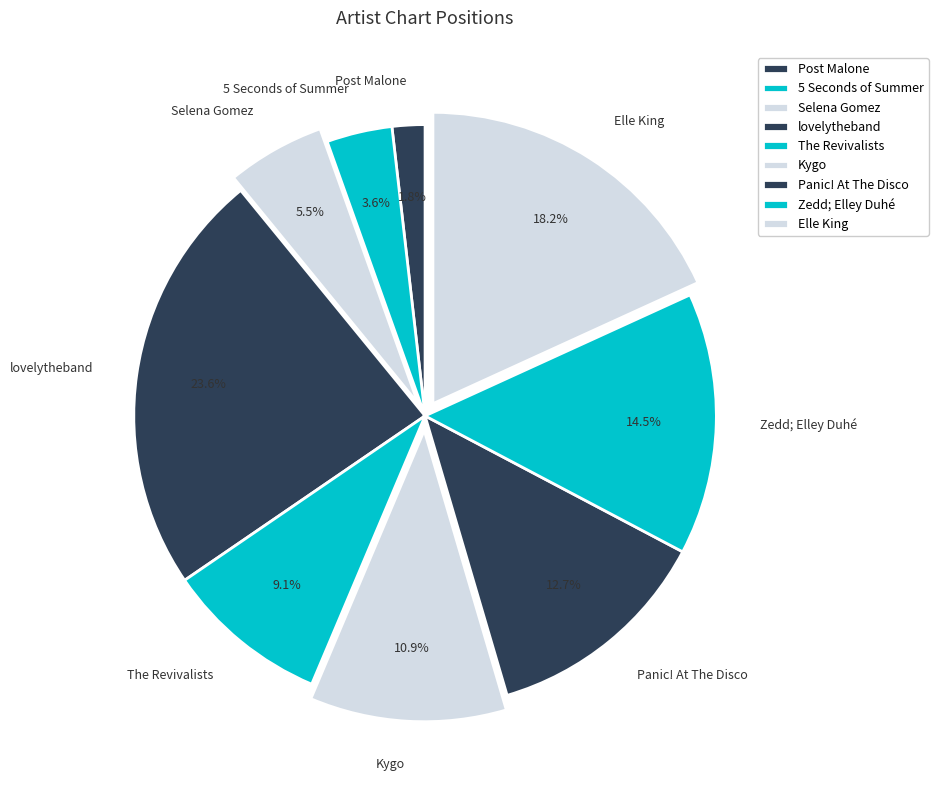

Does any single category account for the majority?

No